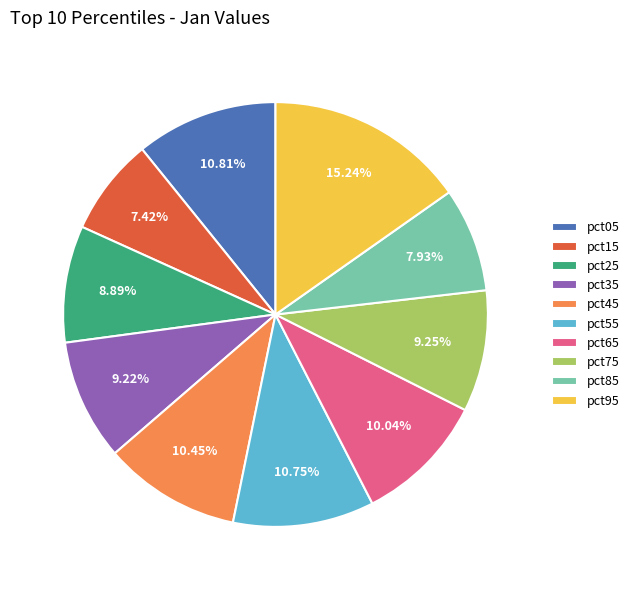

Which has a higher value, pct25 or pct05?

pct05